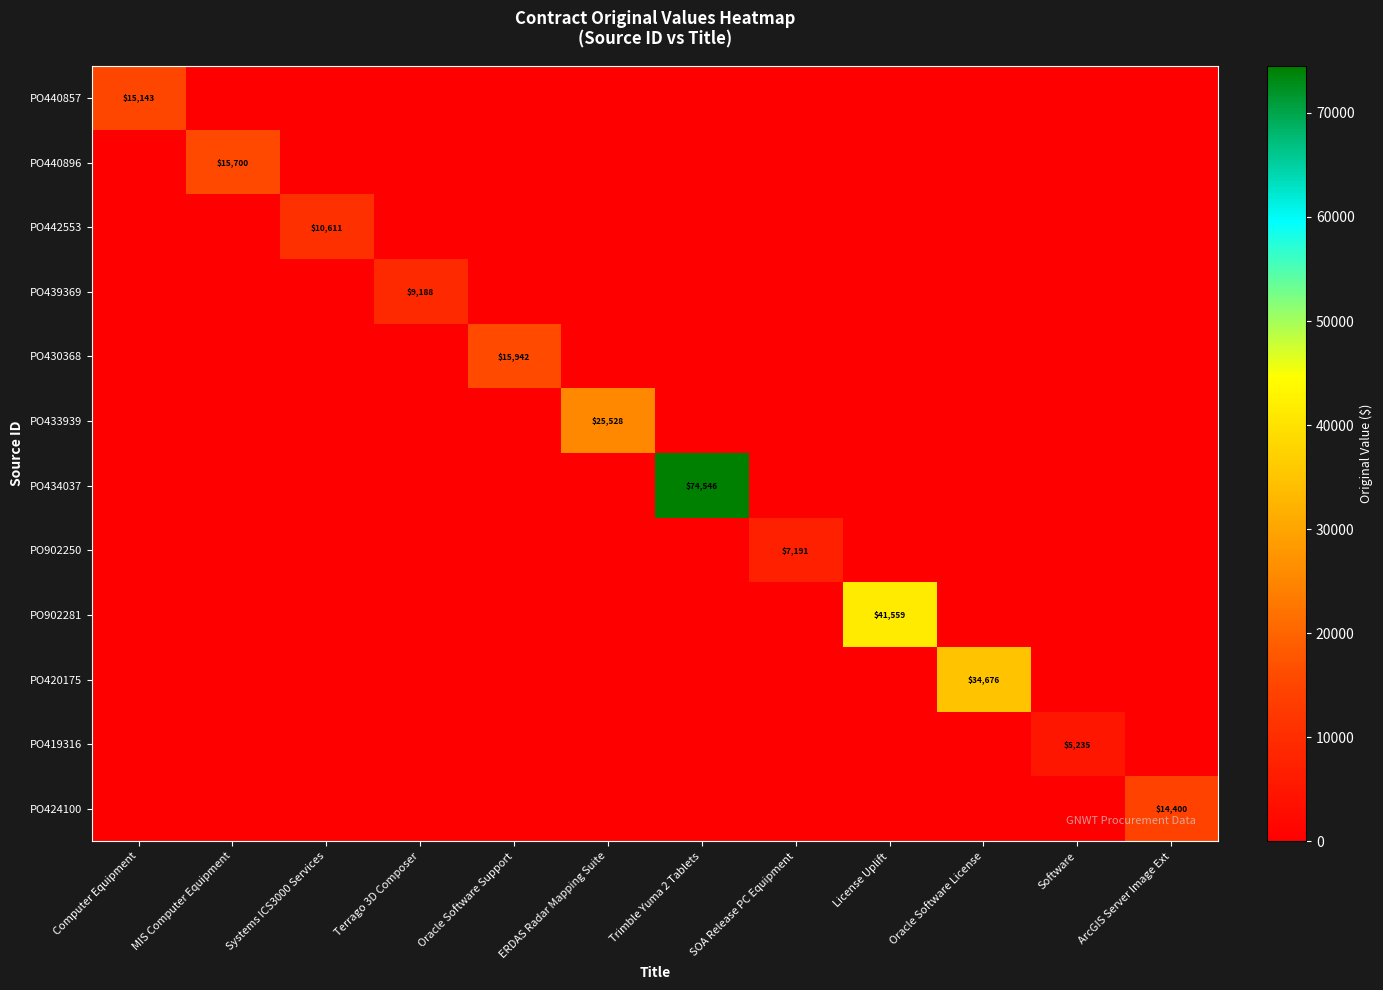

Which category has the lowest value across all series?

MIS Computer Equipment